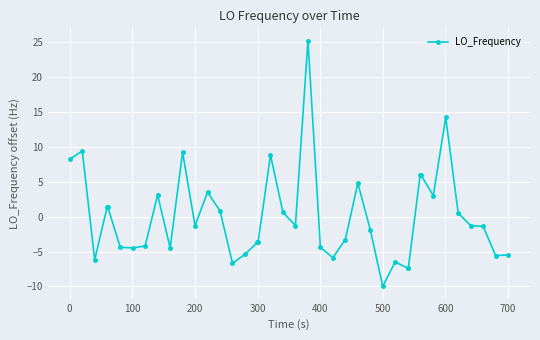

What is the minimum value shown in the chart?

-10.0